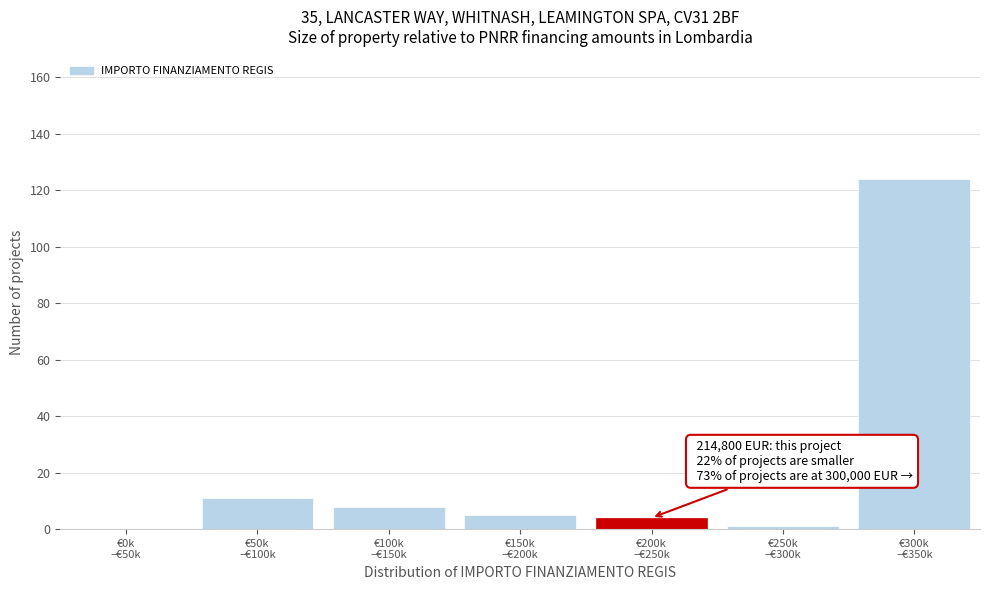

What is the maximum value shown in the chart?

124